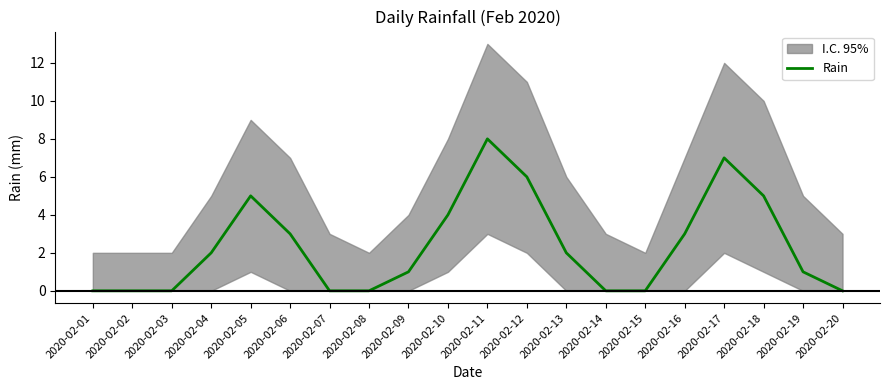

Count the values in the range 0 to 5.

17